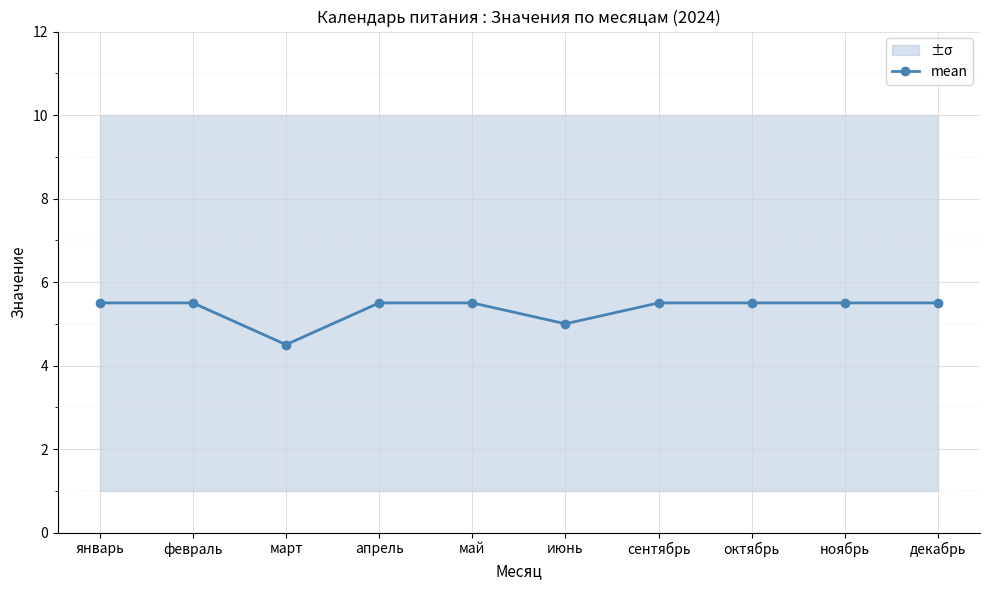

Between февраль and апрель, which is larger?

февраль